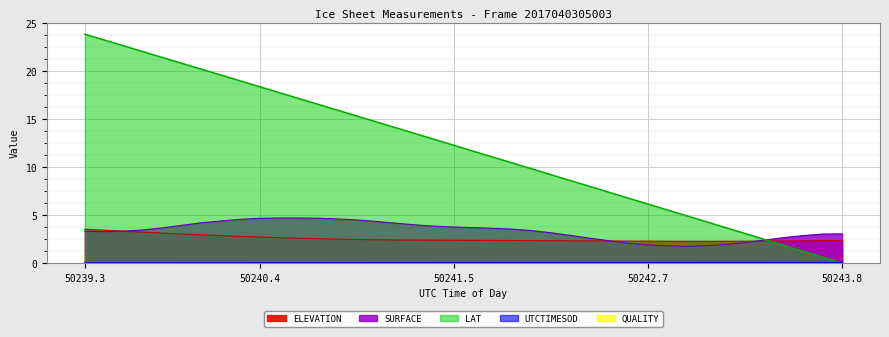

True or false: SURFACE has more than 1 points higher than both neighbors.

False